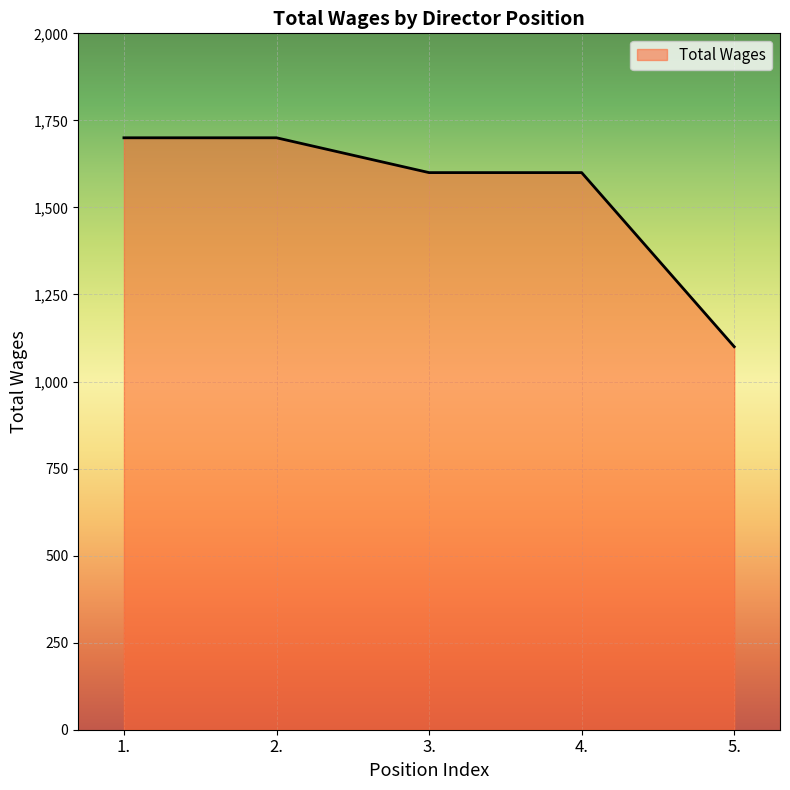

Where does the data first go above 1600?

1.